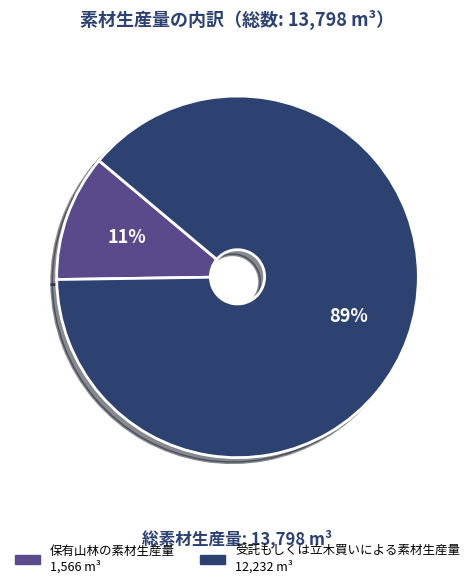

Is it true that 保有山林の素材生産量 is 4% of the pie?

False